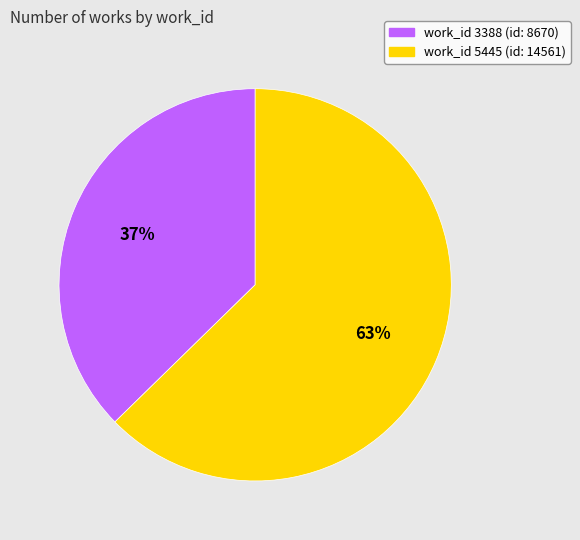

Is there a majority slice in this chart?

Yes